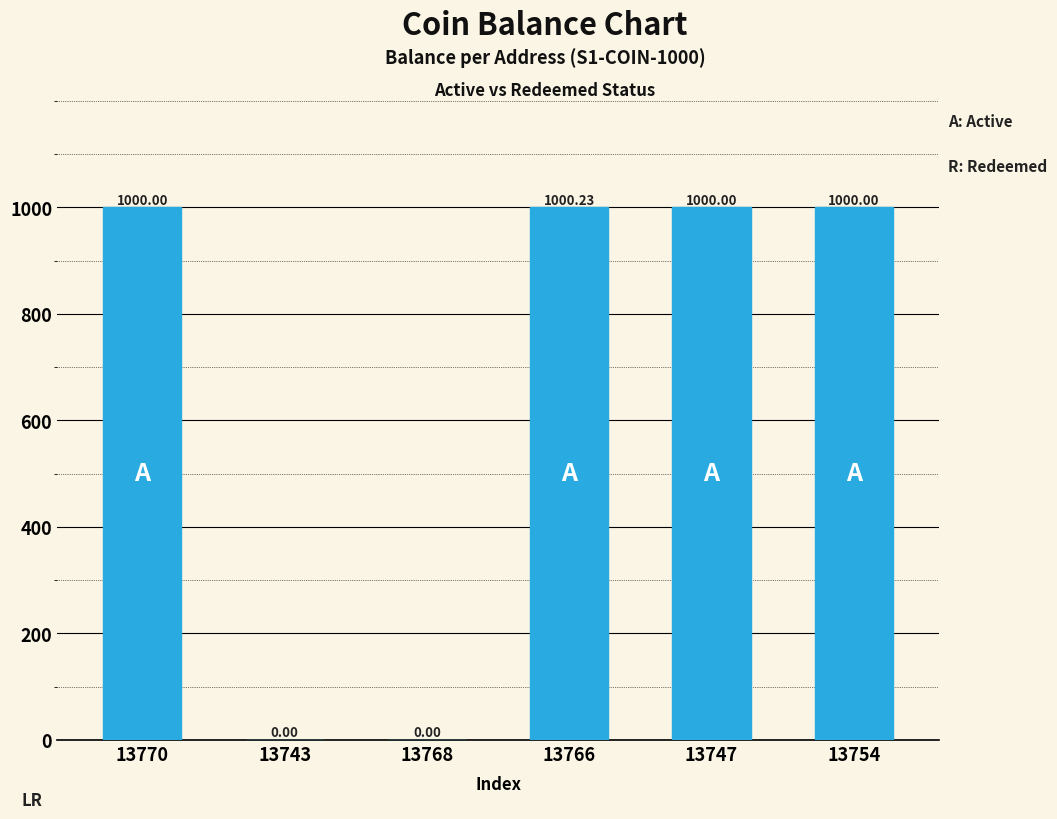

What is the maximum value shown in the chart?

1000.2